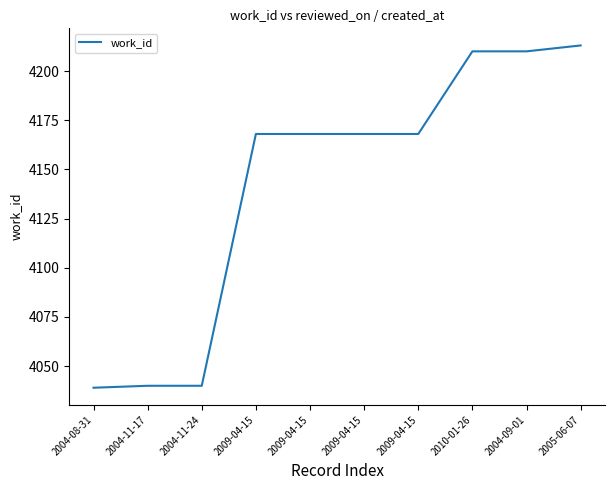

Where is the data nearest to the value 4126?

2009-04-15